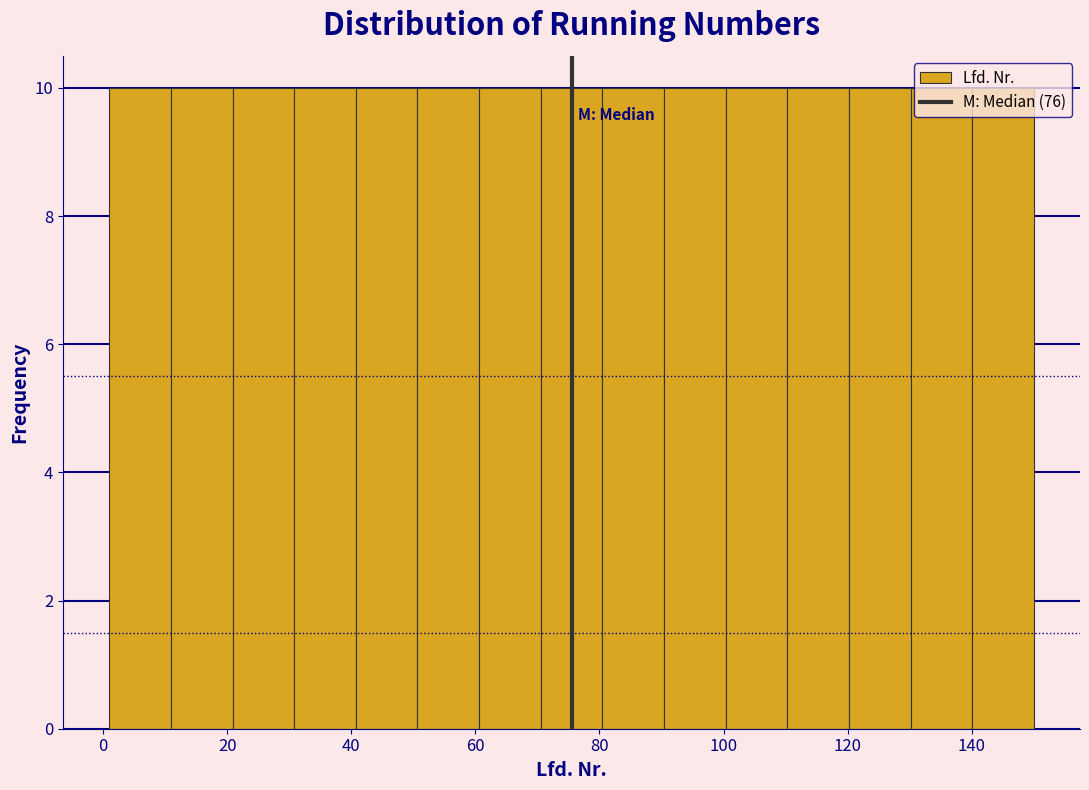

Reading left to right, transcribe this chart: for each bar, give the range it covers on the x-axis and its height. Neither the bar edges nor the heights are printed on the chart, so give them approximately, as read against the axes.

2 to 10: 10
10 to 20: 10
20 to 30: 10
30 to 40: 10
40 to 50: 10
50 to 60: 10
60 to 70: 10
70 to 80: 10
80 to 90: 10
90 to 100: 10
100 to 110: 10
110 to 120: 10
120 to 130: 10
130 to 140: 10
140 to 150: 10